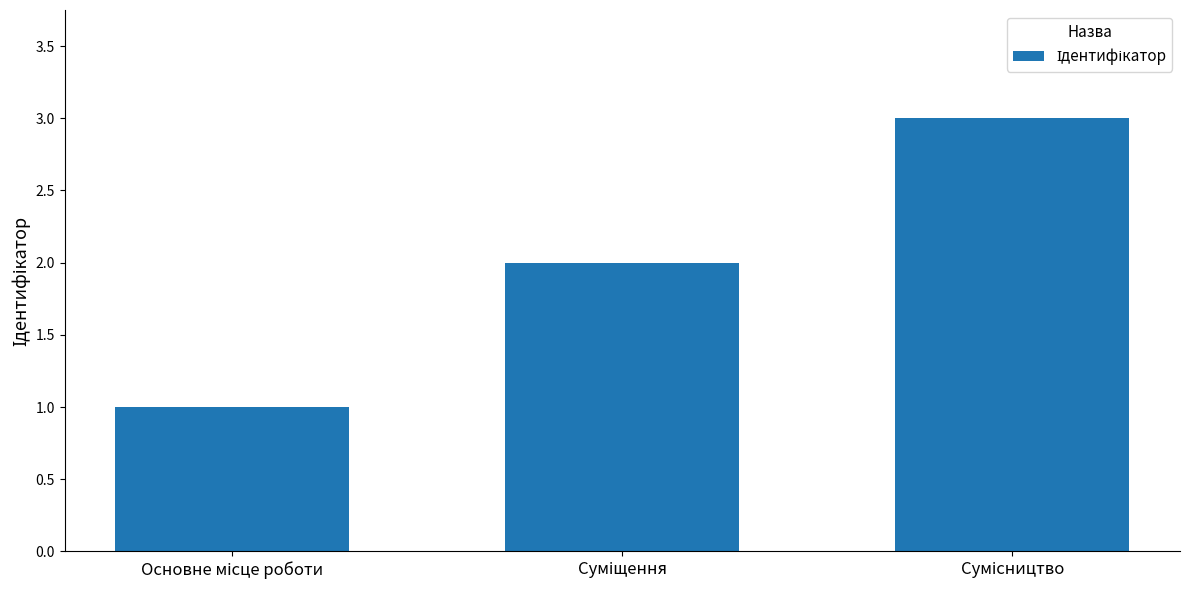

What is the sum of all values?

6